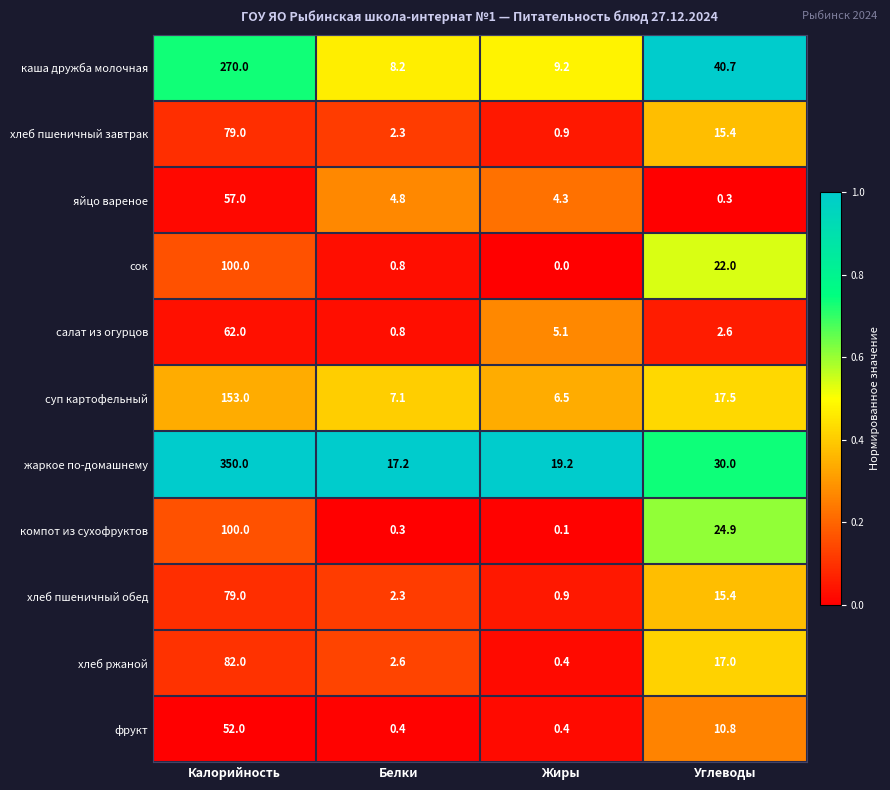

How many categories are shown in the chart?

4